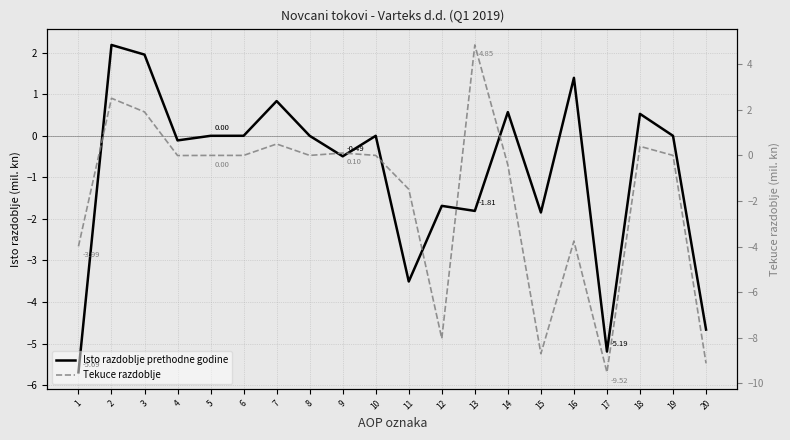

What is the minimum value shown in the chart?

-9.5